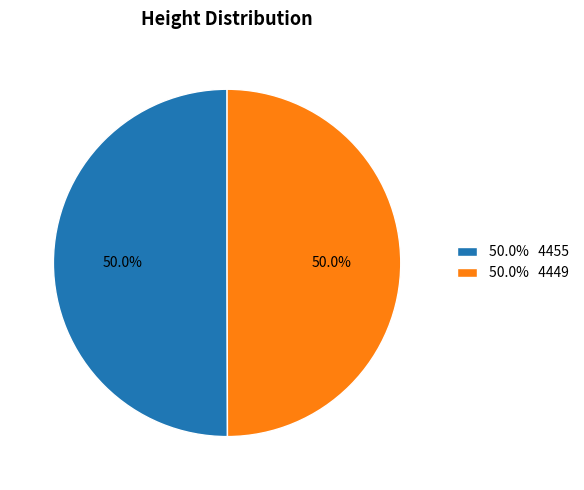

Approximately how many times larger is the value at 50.0% 4455 compared to 50.0% 4449?

1.0